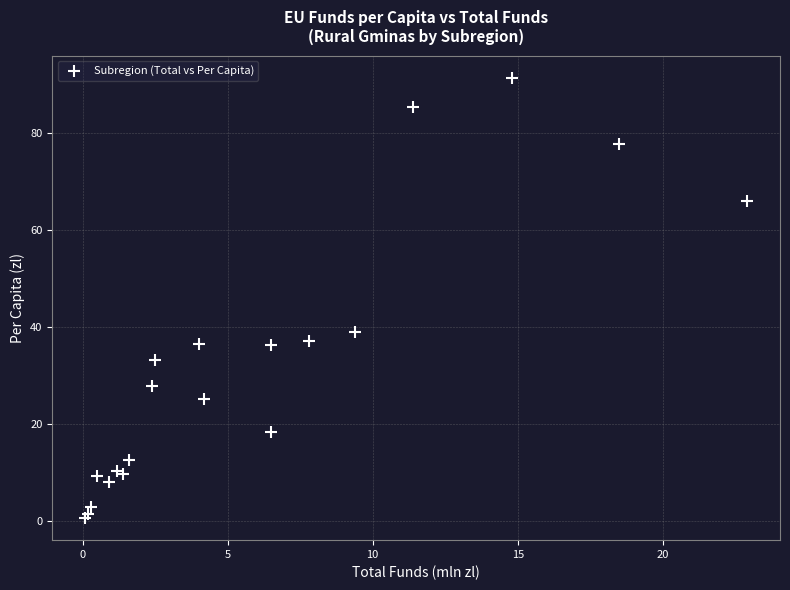

What Y value in the scatter plot is closest to 45?

39.0